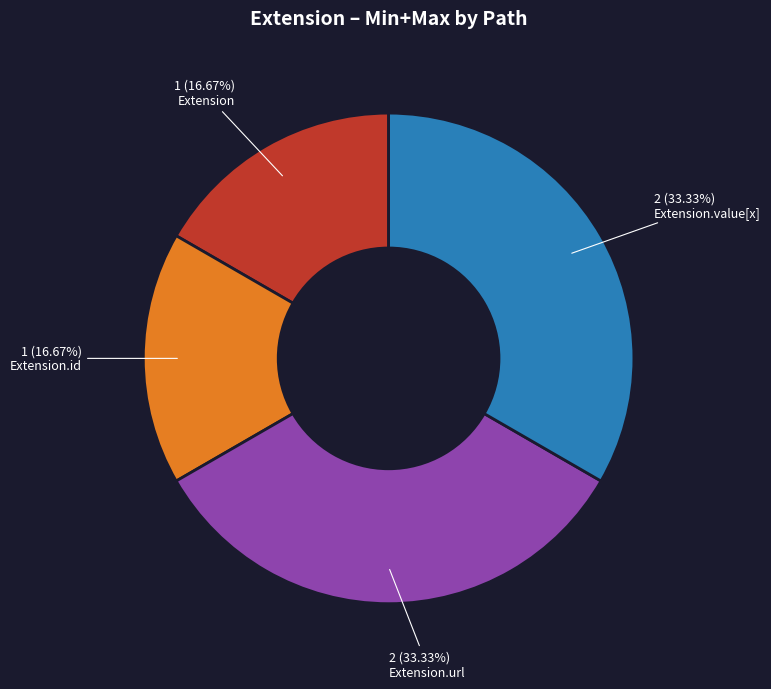

To the nearest percent, what is the average slice percentage?

25%